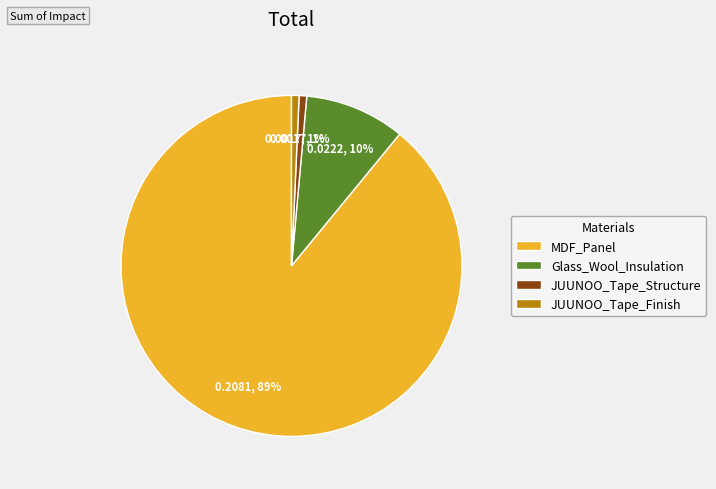

To the nearest percent, what is the difference between the JUUNOO_Tape_Structure and Glass_Wool_Insulation slice percentages?

9%